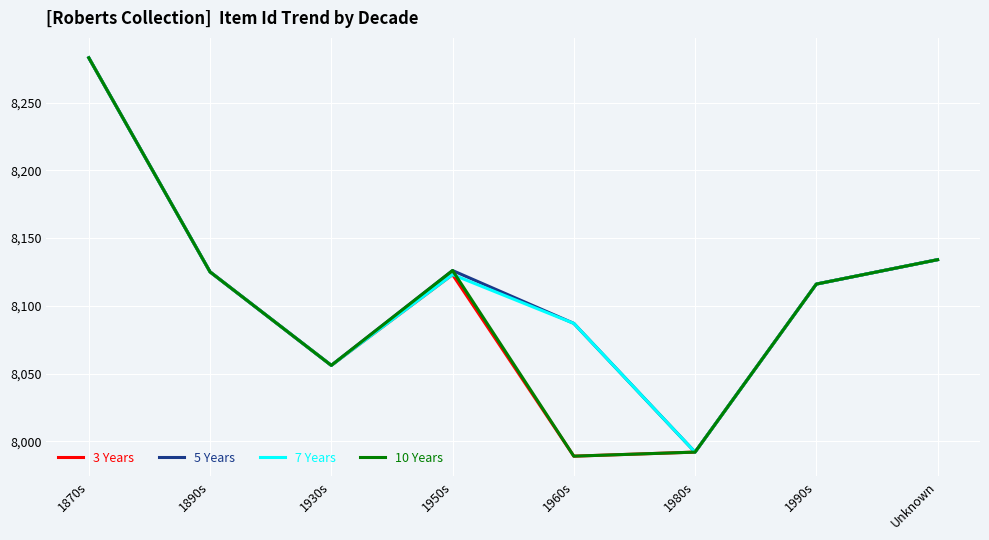

Is it true that 5 Years equals 8056 at 1930s?

True